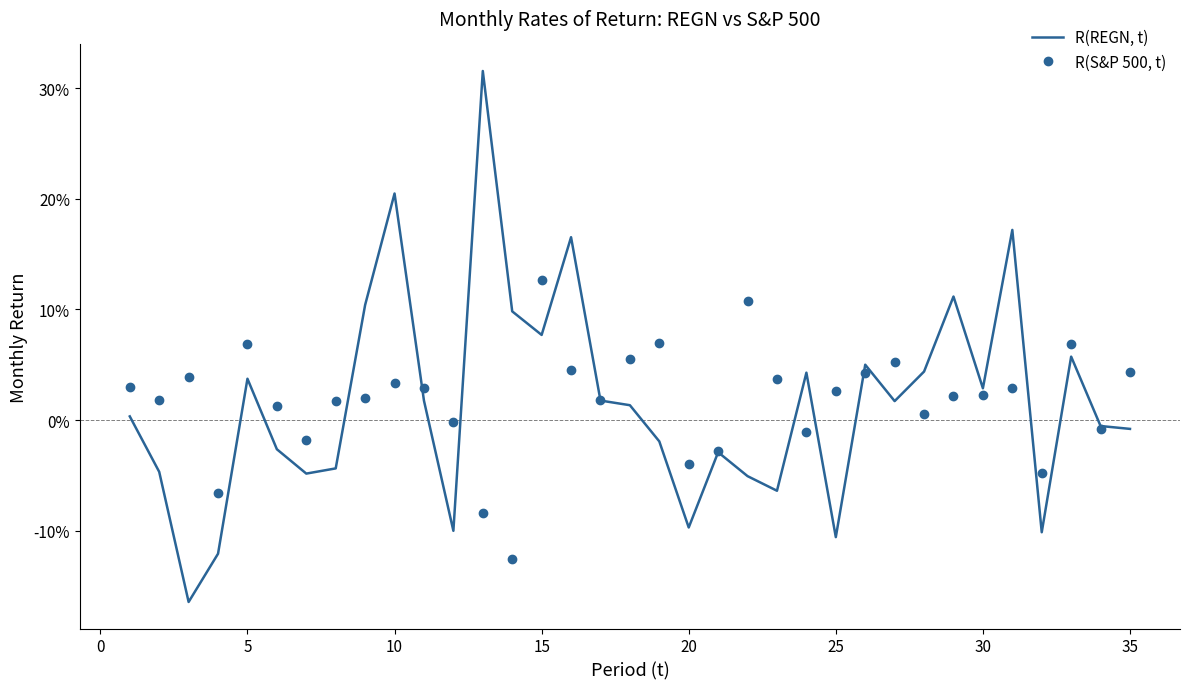

What are all the series names shown in the legend?

R(REGN, t), R(S&P 500, t)